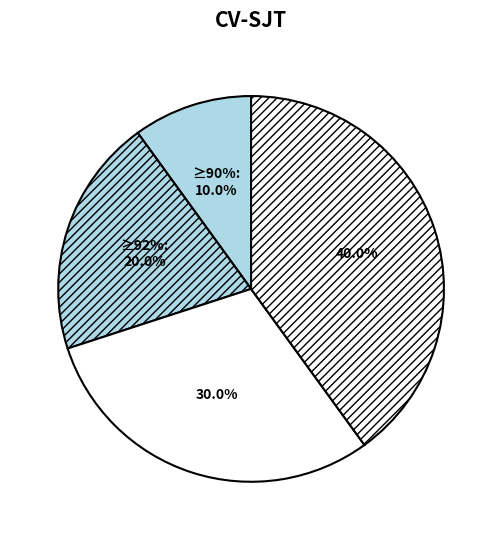

Count the number of slices in the pie.

4